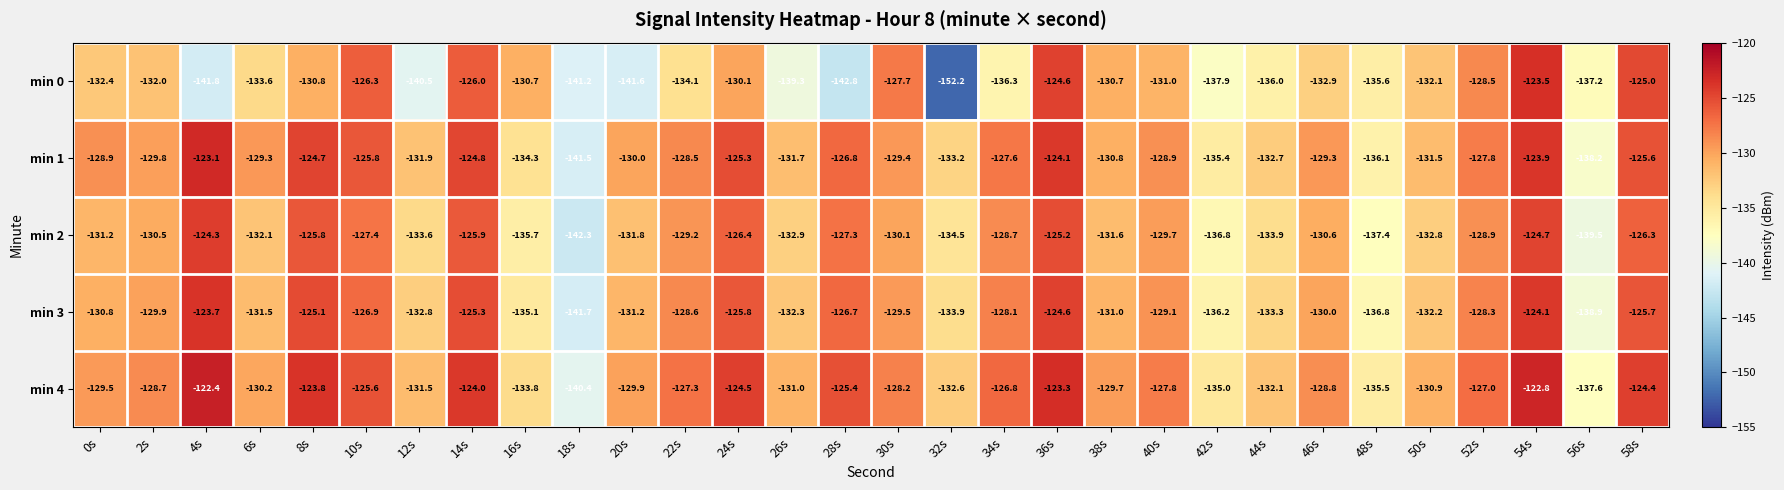

Is it true that min 4 equals -127.0 at 52s?

True